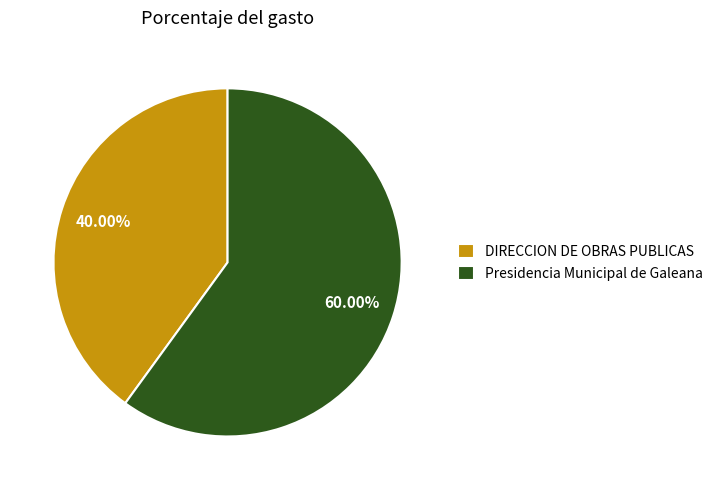

What percentage is the DIRECCION DE OBRAS PUBLICAS slice, to the nearest percent?

40%